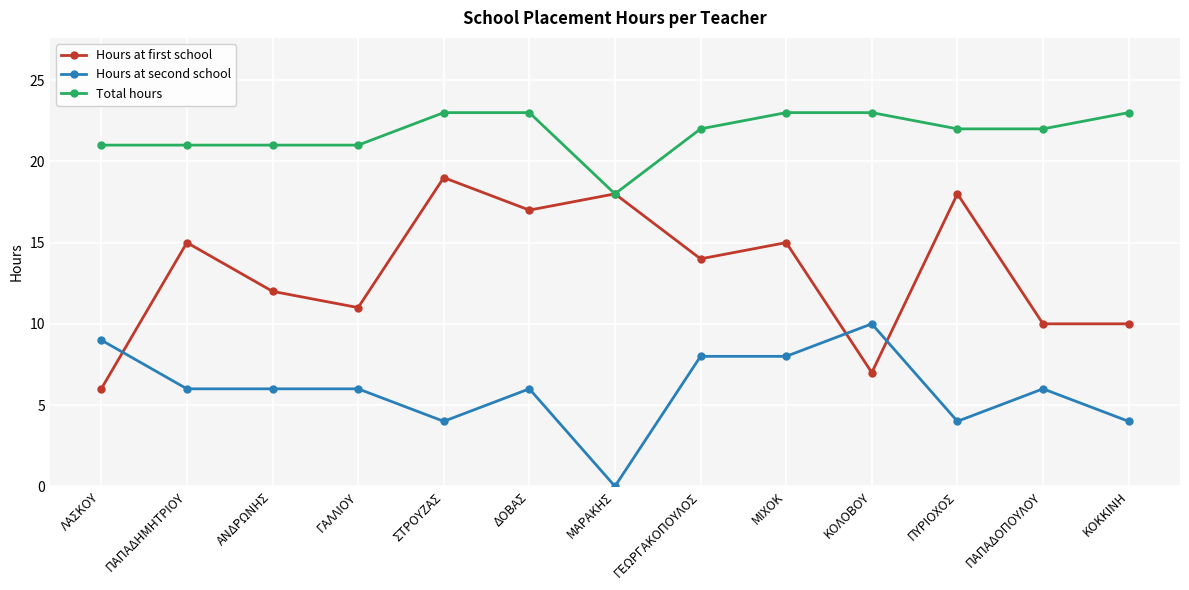

Is the value of Total hours at ΜΙΧΟΚ greater than the value of Hours at first school at ΔΟΒΑΣ?

Yes